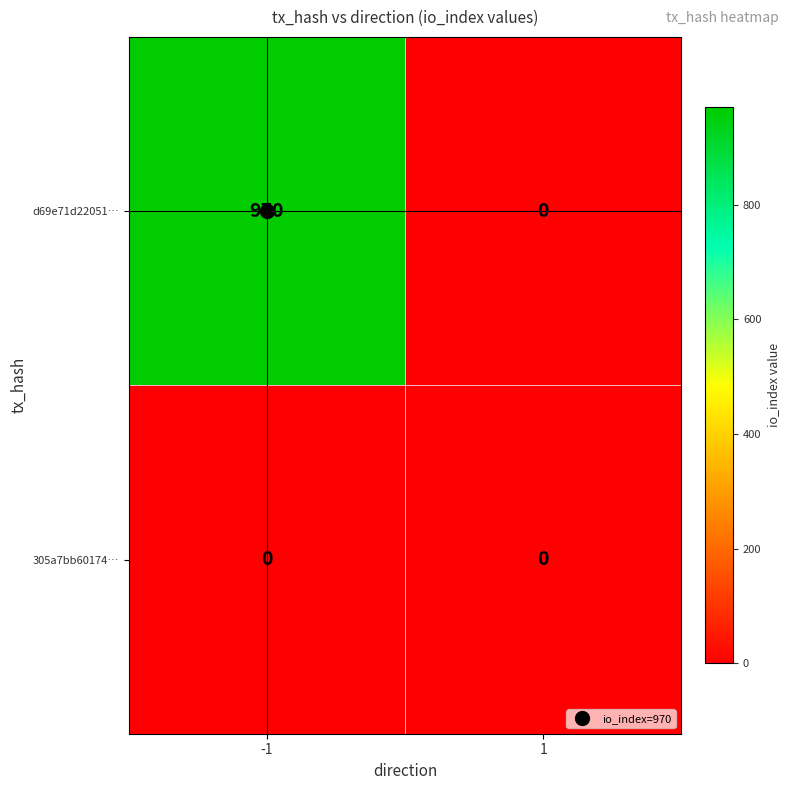

What is the average value of the d69e71d22051… series?

485